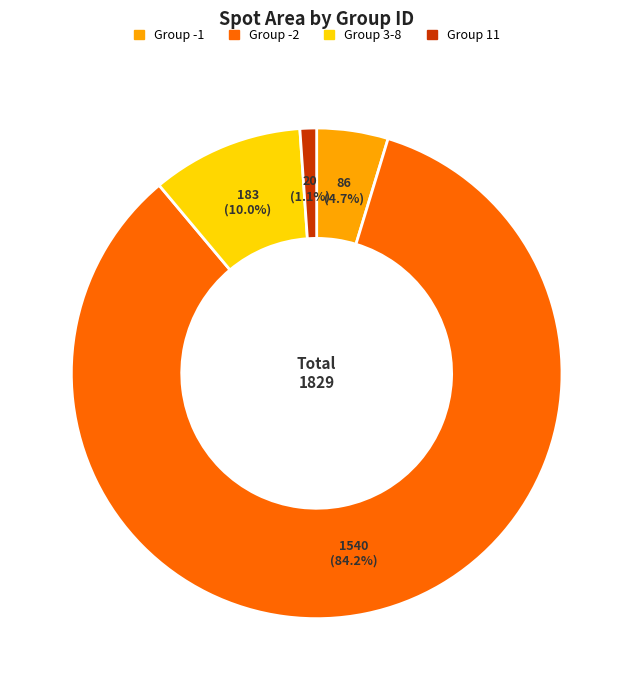

How many segments does this pie chart have?

4